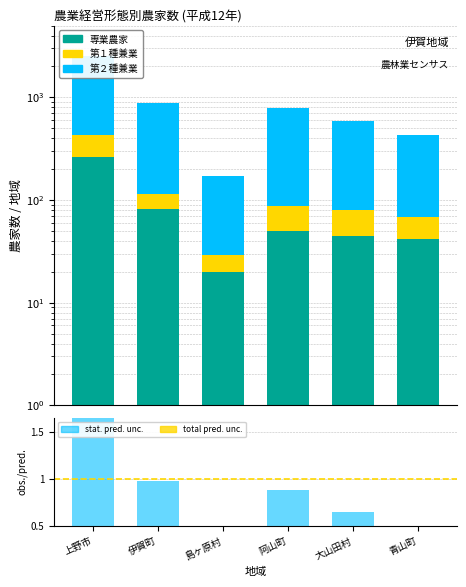

What is the maximum value shown in the chart?

2111.0